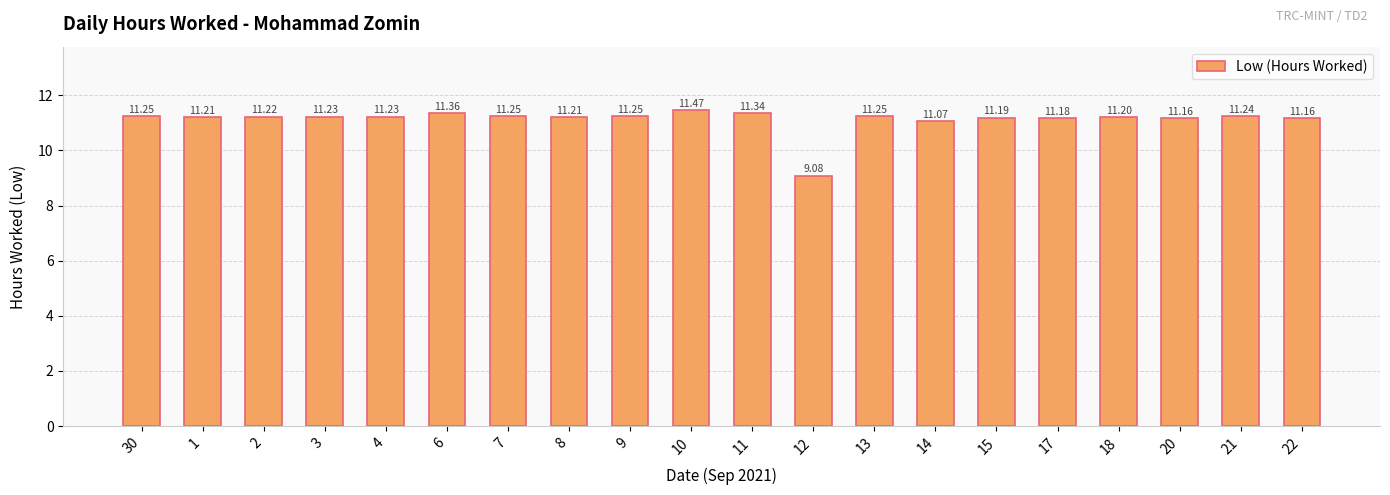

What is the smallest value displayed?

9.1